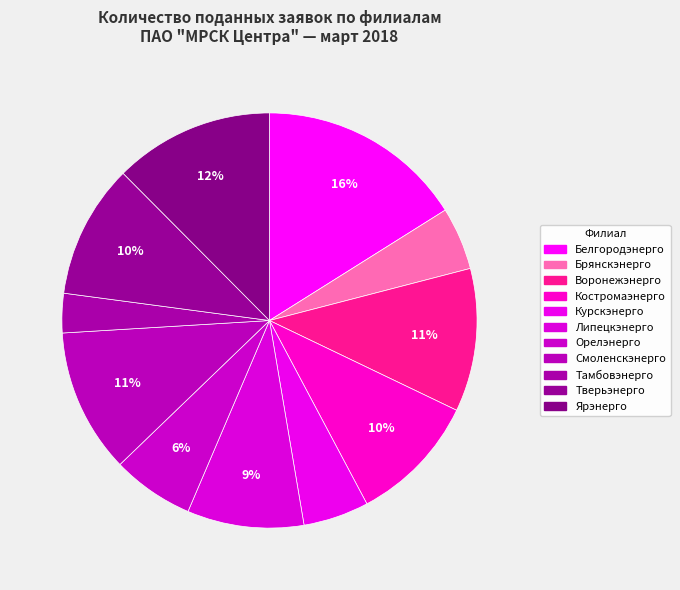

What percentage is NOT represented by Орелэнерго?

93.6%